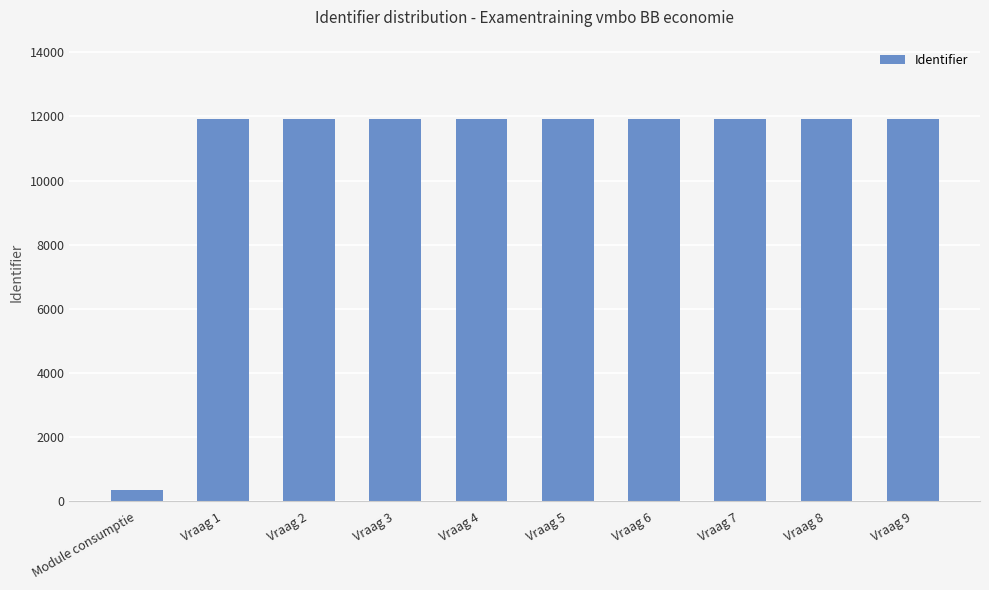

What is the difference between the values at Vraag 7 and Vraag 2?

5